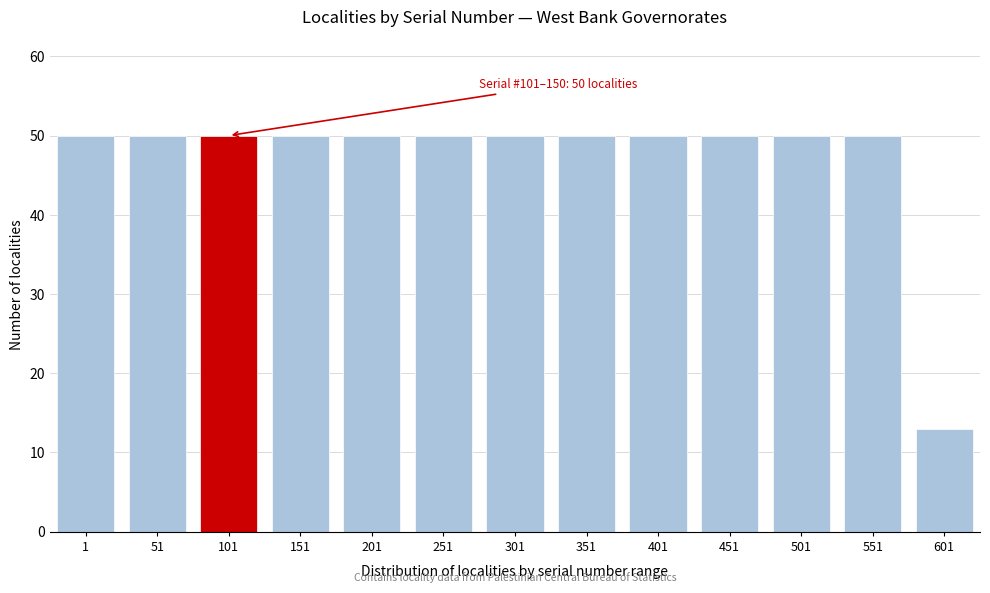

Reading left to right, list all the values displayed in this chart.

1=50	51=50	101=50	151=50	201=50	251=50	301=50	351=50	401=50	451=50	501=50	551=50	601=13